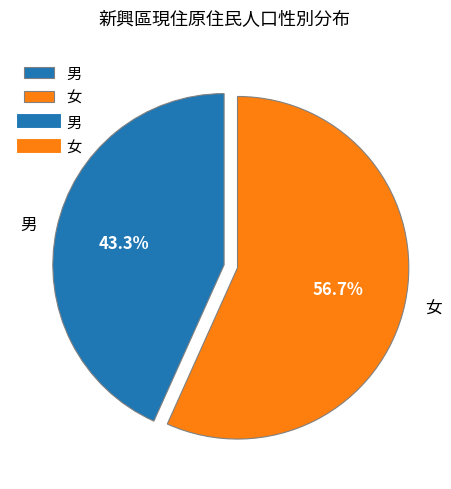

What is the largest slice in the pie chart?

女